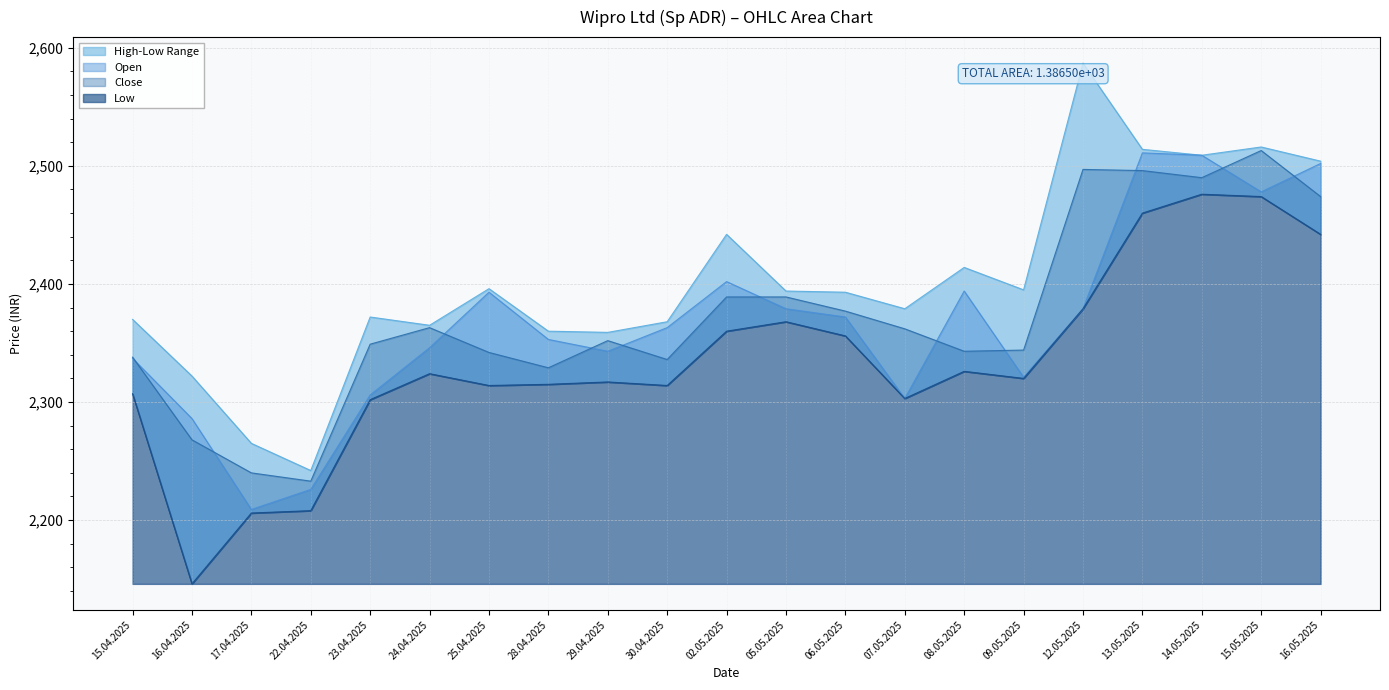

What position from the left is 12.05.2025?

17